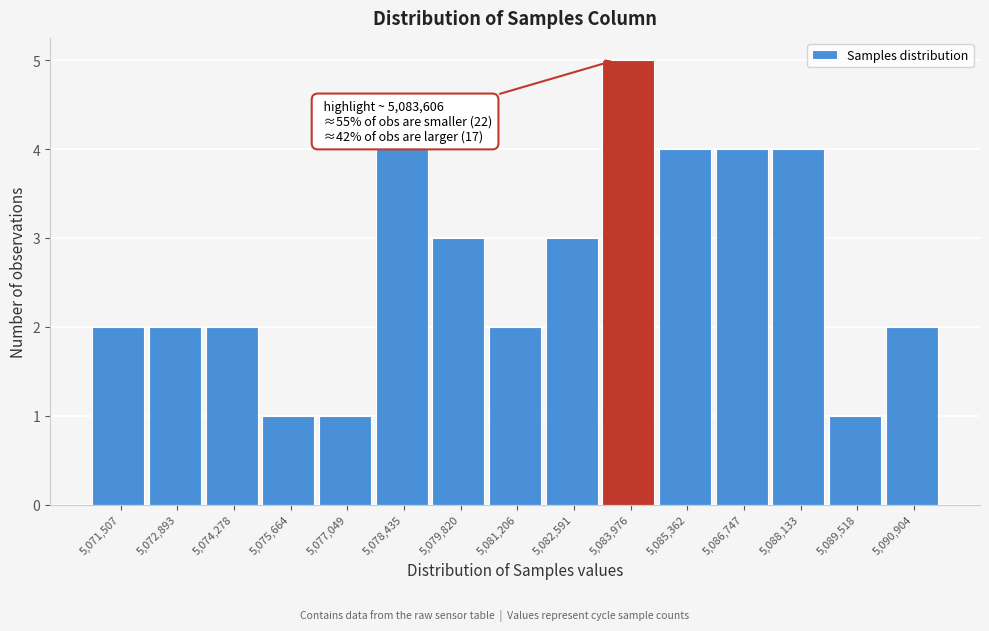

Over which range of the x-axis is the bar tallest?

5083200 to 5084600